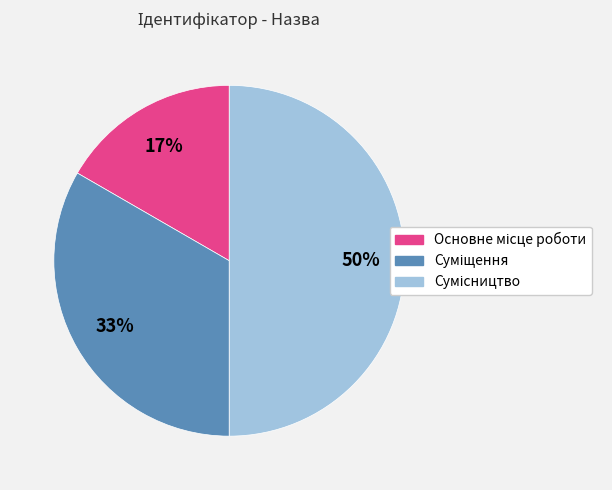

To the nearest percent, what is the average slice percentage?

33%